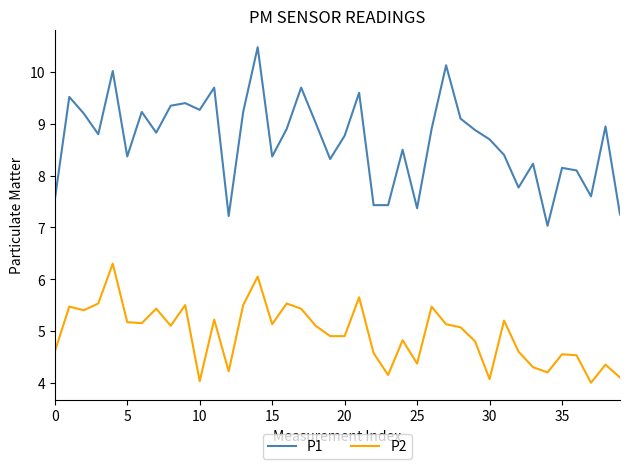

What is the minimum value shown in the chart?

4.0